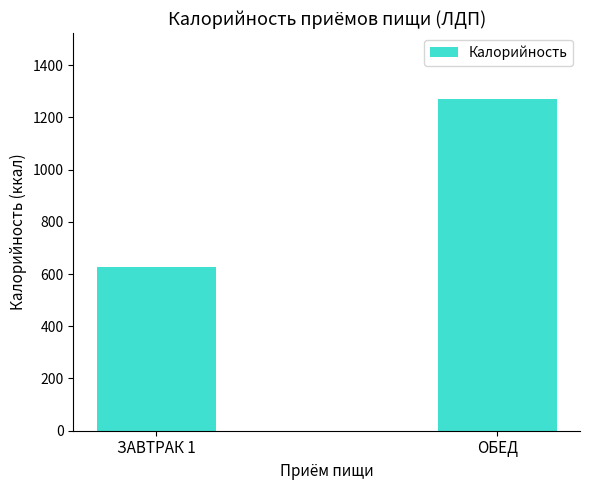

The value at ЗАВТРАК 1 is 138. True or false?

False